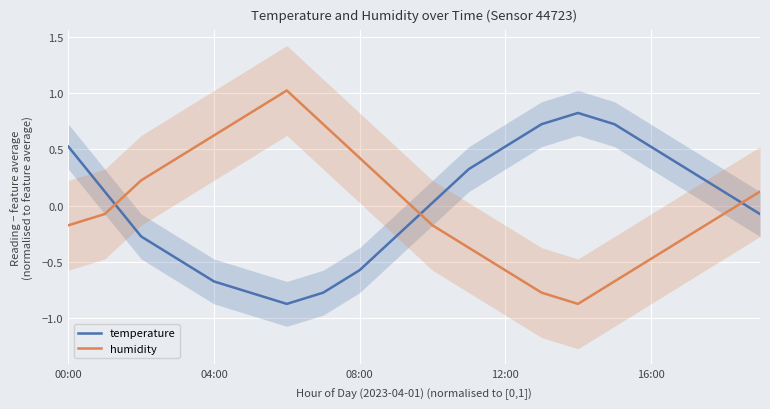

What is the highest value of the temperature series?

0.8